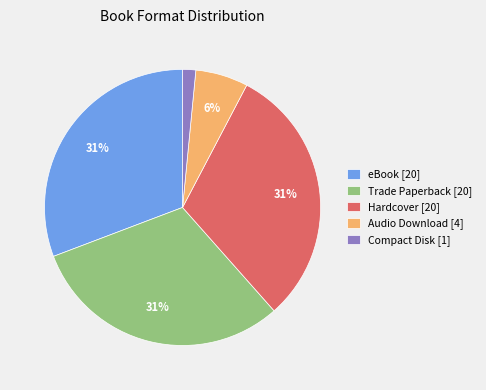

Is it true that Trade Paperback [20] is 31% of the pie?

True